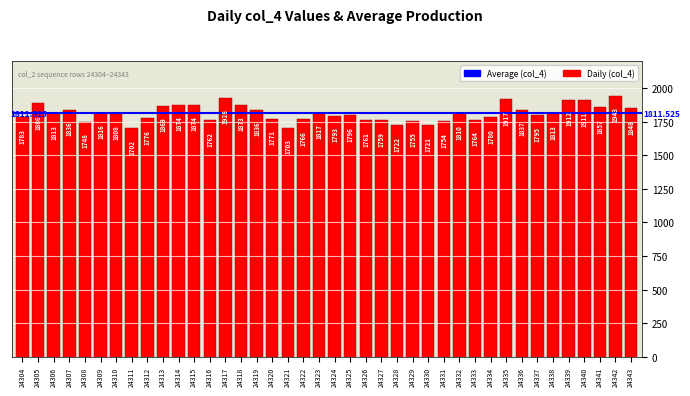

Reading left to right, list all the values displayed in this chart.

24304=1783	24305=1886	24306=1813	24307=1836	24308=1748	24309=1816	24310=1808	24311=1702	24312=1776	24313=1869	24314=1874	24315=1874	24316=1762	24317=1928	24318=1873	24319=1836	24320=1771	24321=1703	24322=1766	24323=1817	24324=1793	24325=1796	24326=1761	24327=1759	24328=1722	24329=1755	24330=1721	24331=1754	24332=1810	24333=1764	24334=1780	24335=1917	24336=1837	24337=1795	24338=1813	24339=1912	24340=1911	24341=1857	24342=1943	24343=1848